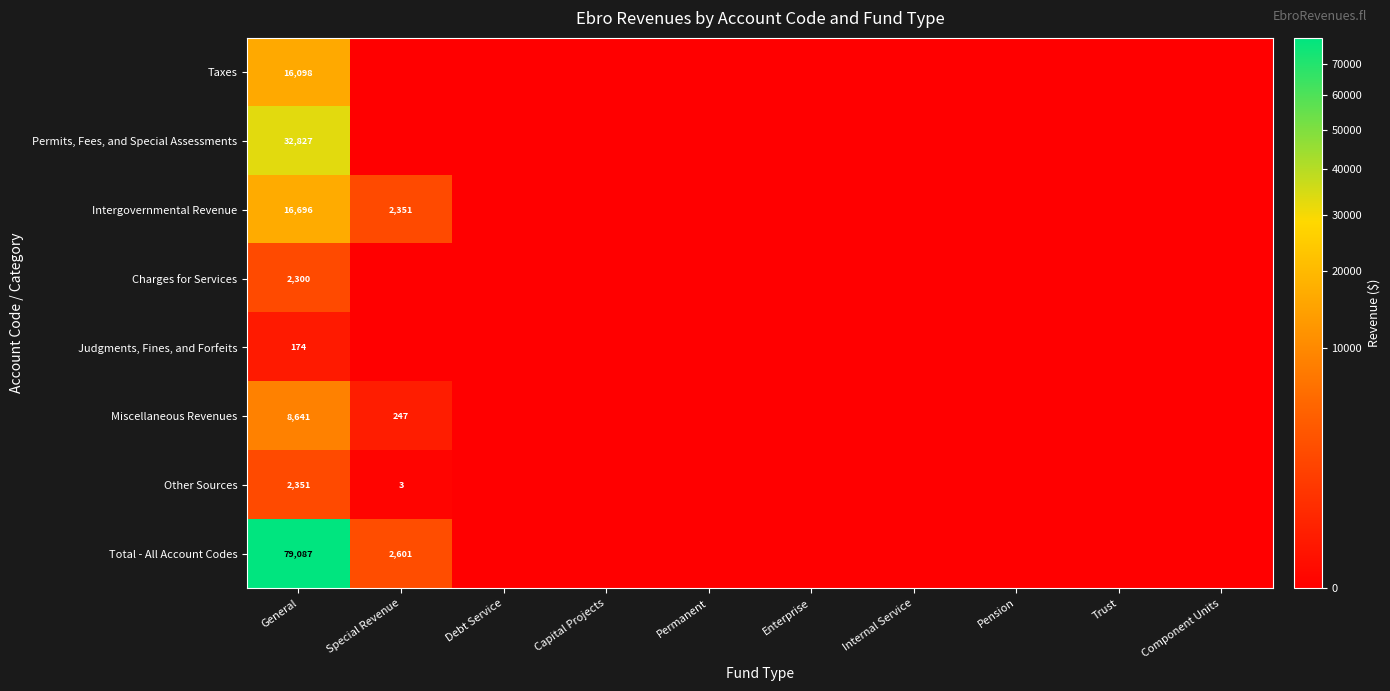

Is it true that Other Sources equals 3833 at General?

False